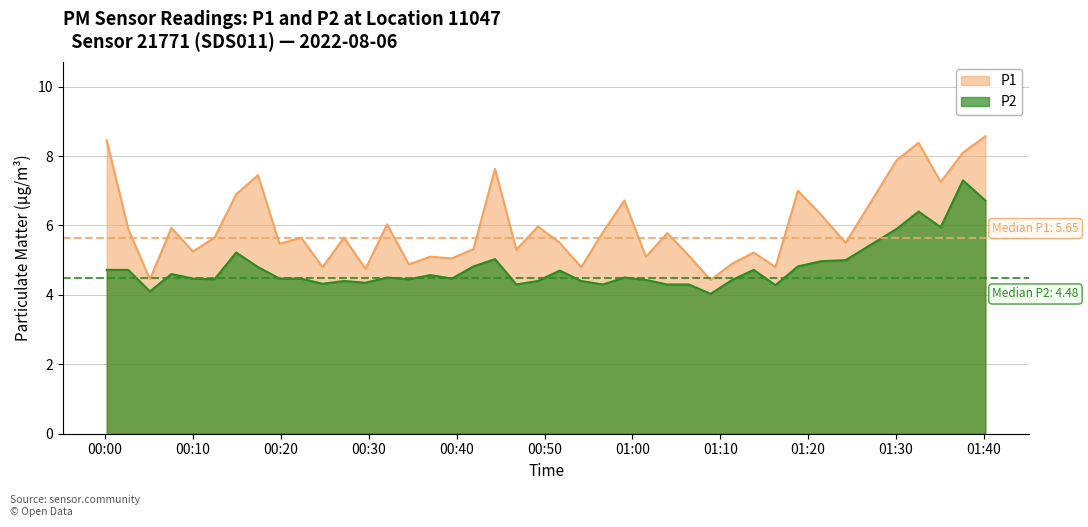

List the series in order of their peak value, highest first.

P1, P2